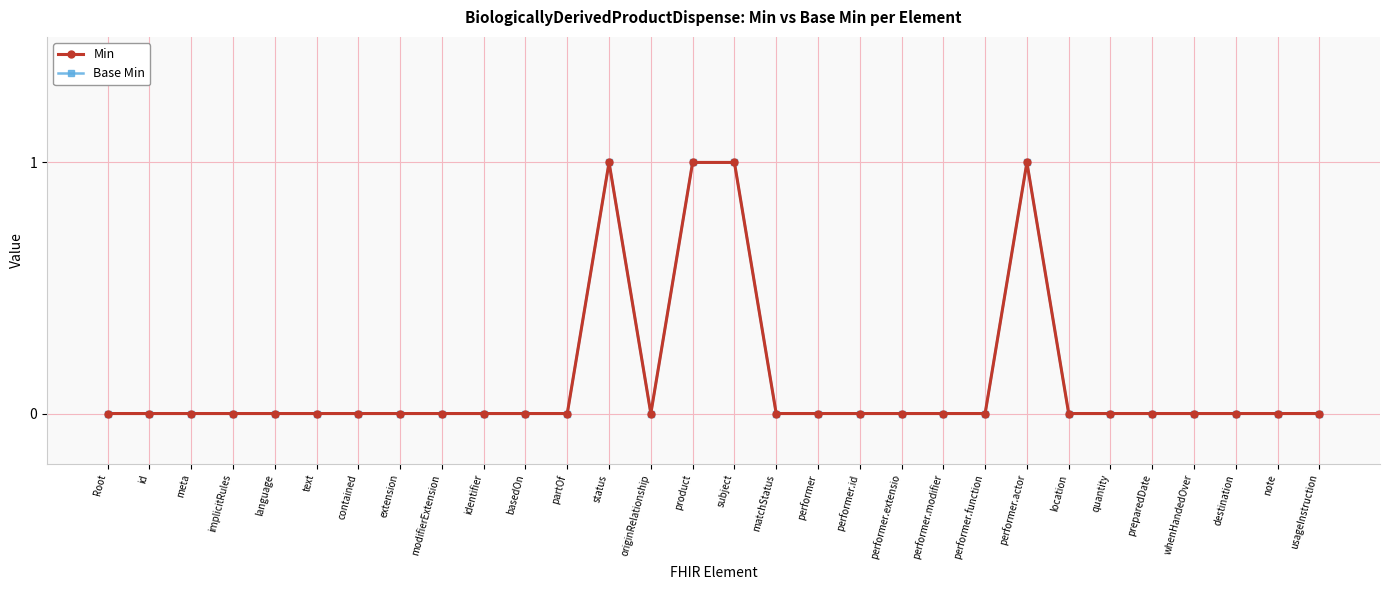

What is the difference between the second highest and minimum values in the Base Min series?

1